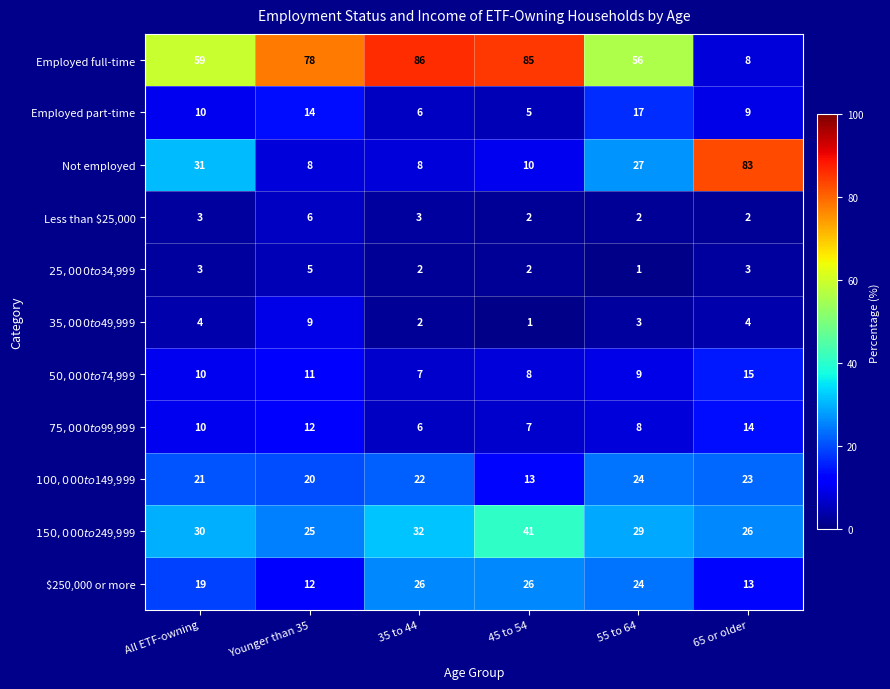

Where is $250,000 or more nearest to the value 19?

All ETF-owning